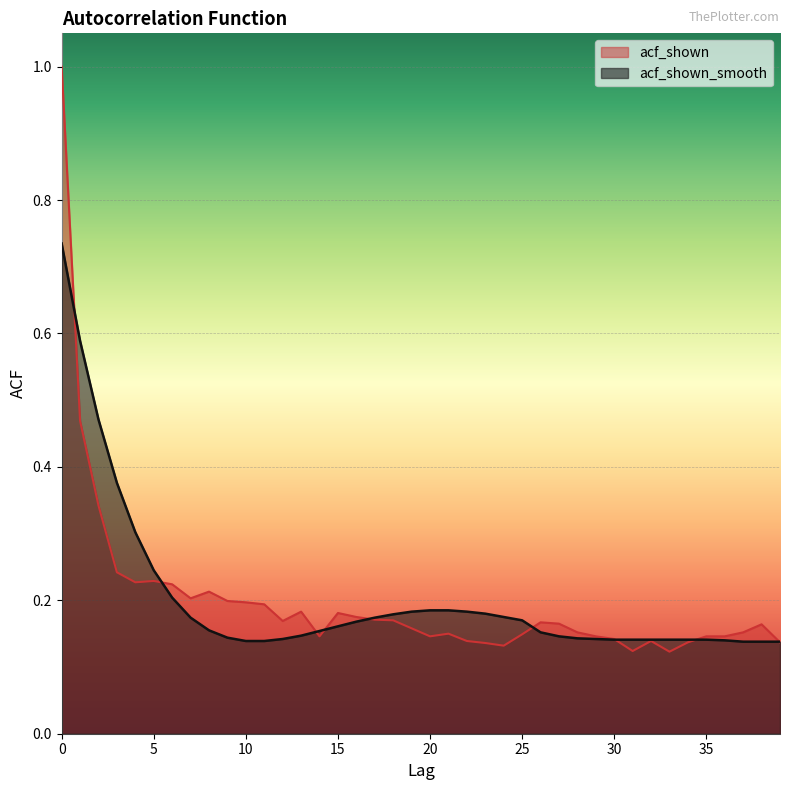

What value does the acf_shown series have at 15?

0.2